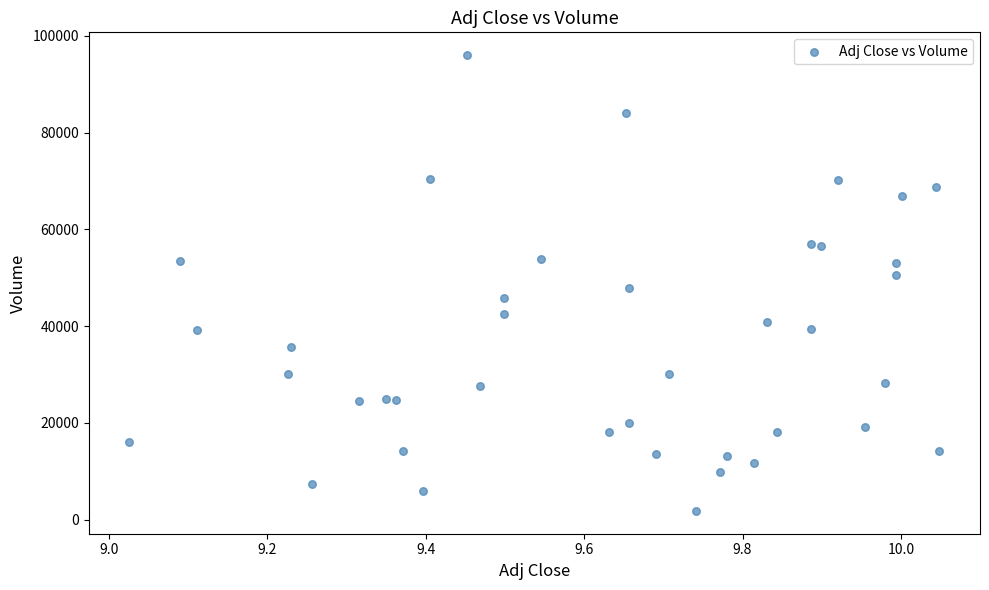

What is the range of Y values (max minus min)?

94200